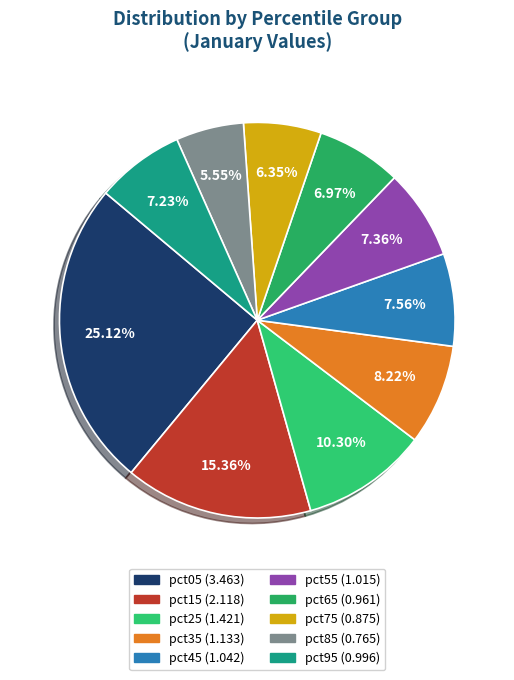

Which category has the biggest portion of the pie?

pct05